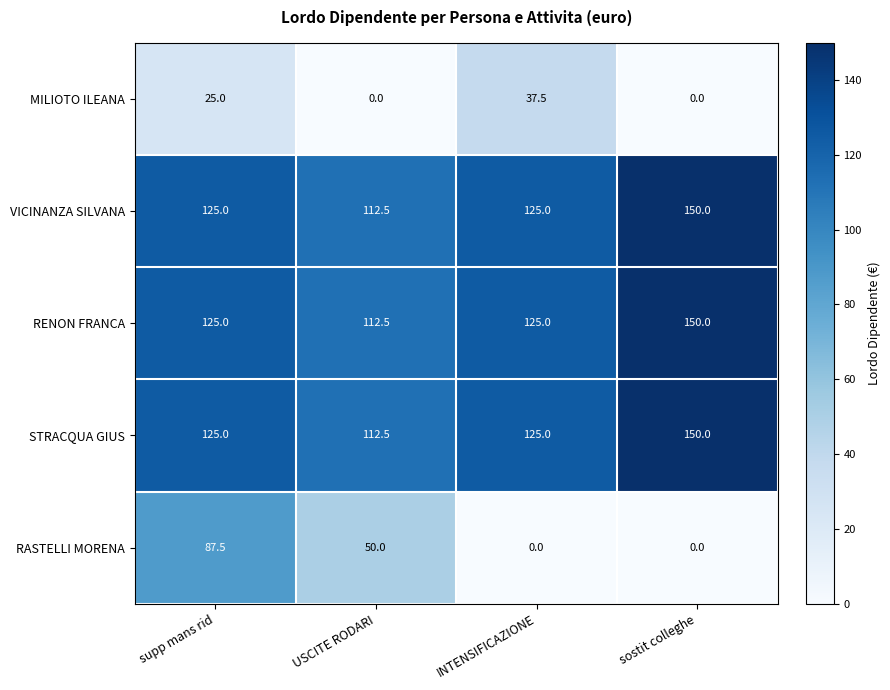

Is the value of STRACQUA GIUS at INTENSIFICAZIONE greater than the value of RENON FRANCA at USCITE RODARI?

Yes